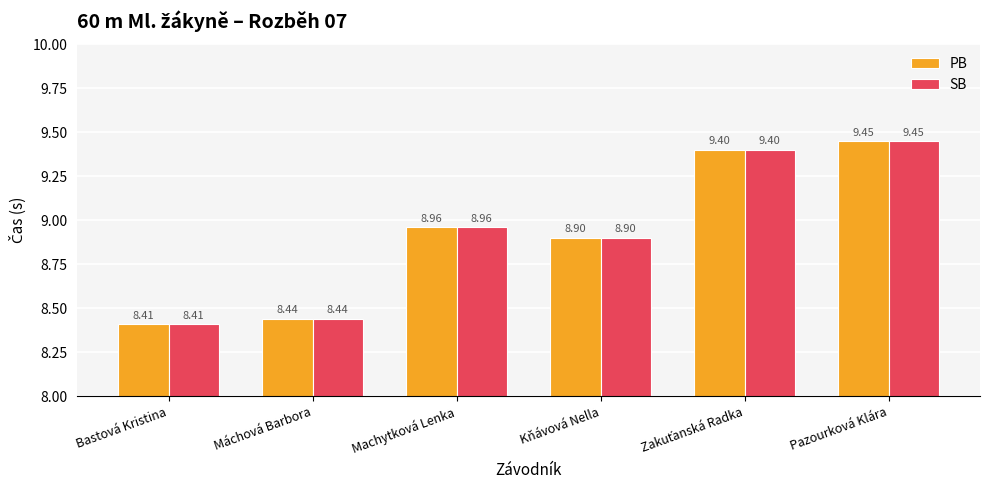

What is the average value of the PB series?

8.9